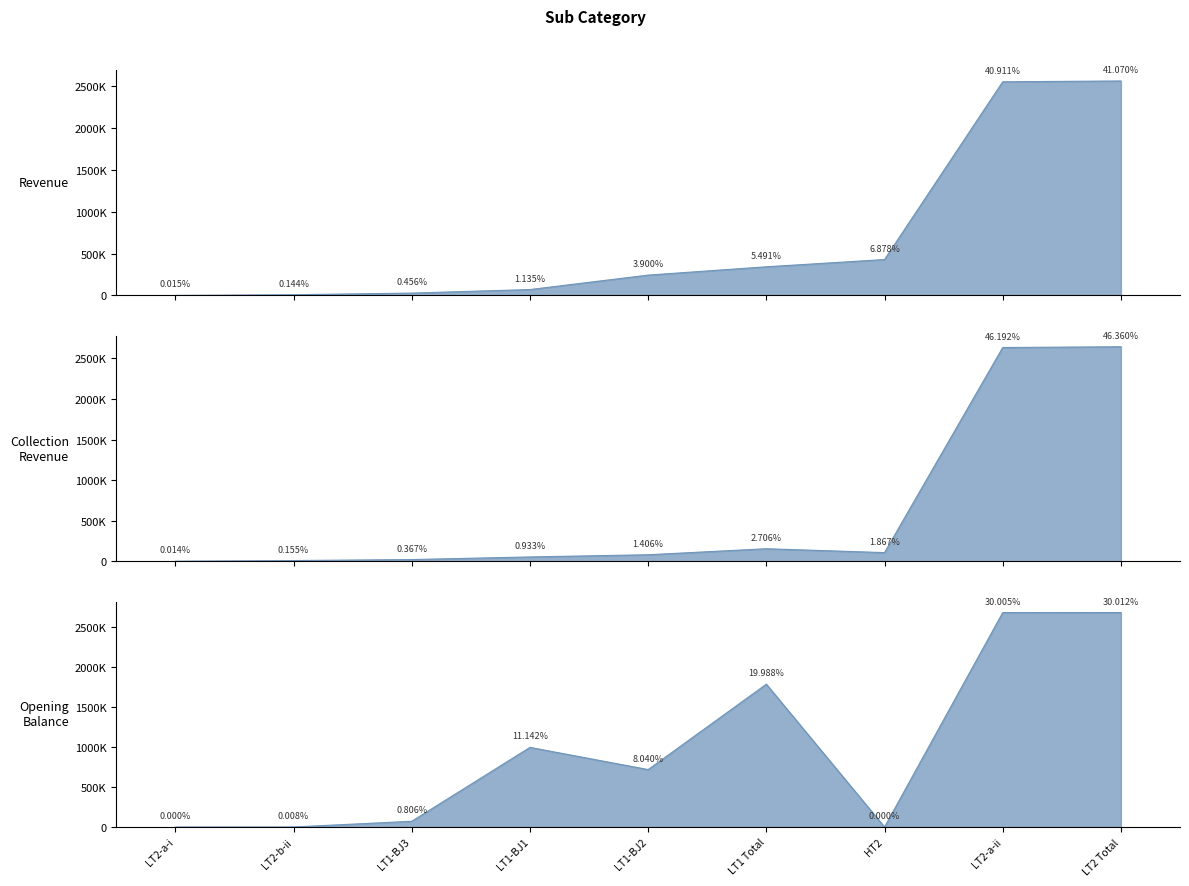

The value of Opening Balance at HT5 Total is -1851660.4. True or false?

False